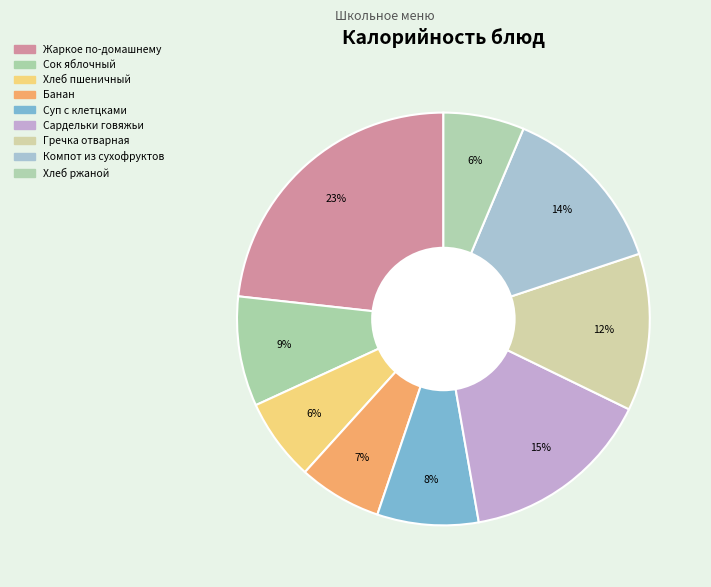

How many segments does this pie chart have?

9